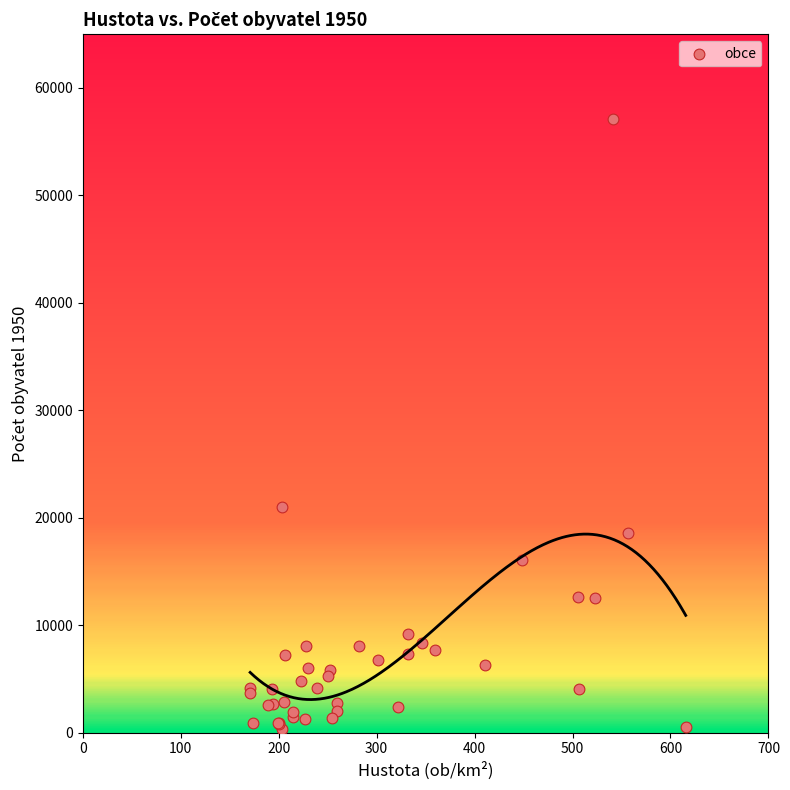

What Y value in the scatter plot is closest to 28745?

21030